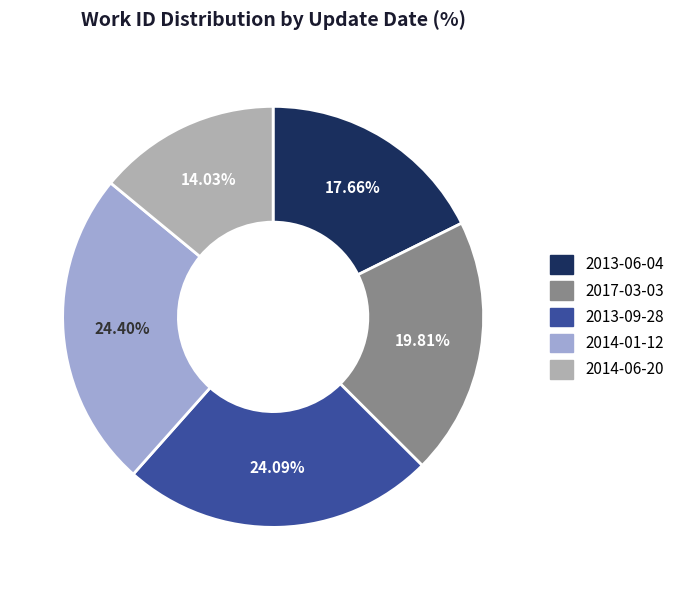

What is the smallest slice in the pie chart?

2014-06-20